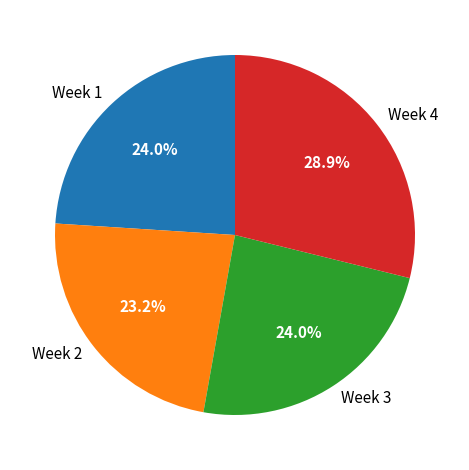

Count the number of slices in the pie.

4